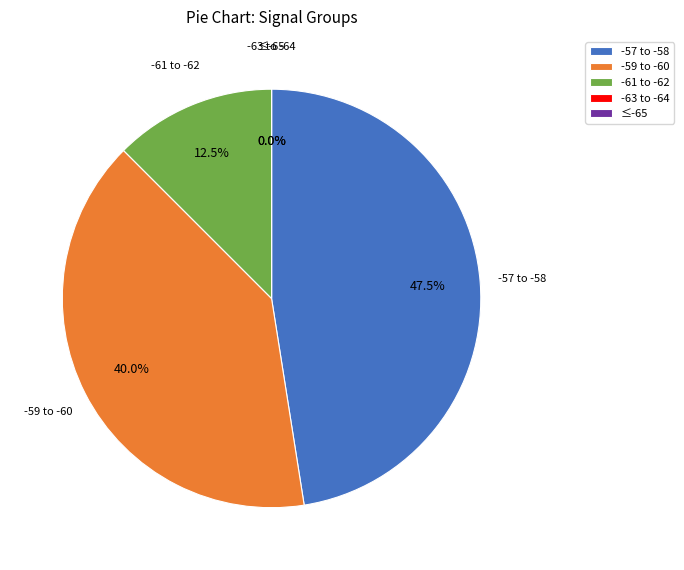

Does any single category account for the majority?

No